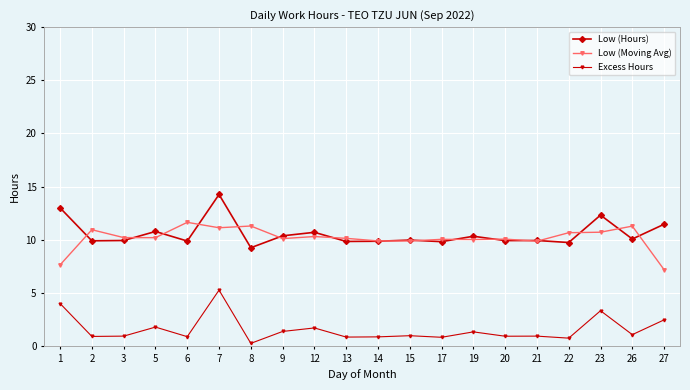

What is the approximate value of Low (Hours) at 23?

12.3